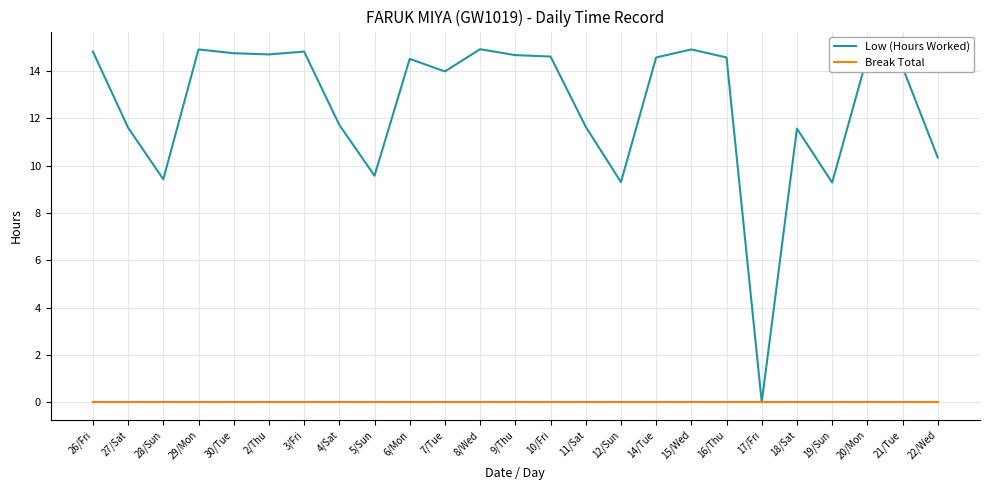

Does the chart display data point markers on the line(s)?

No